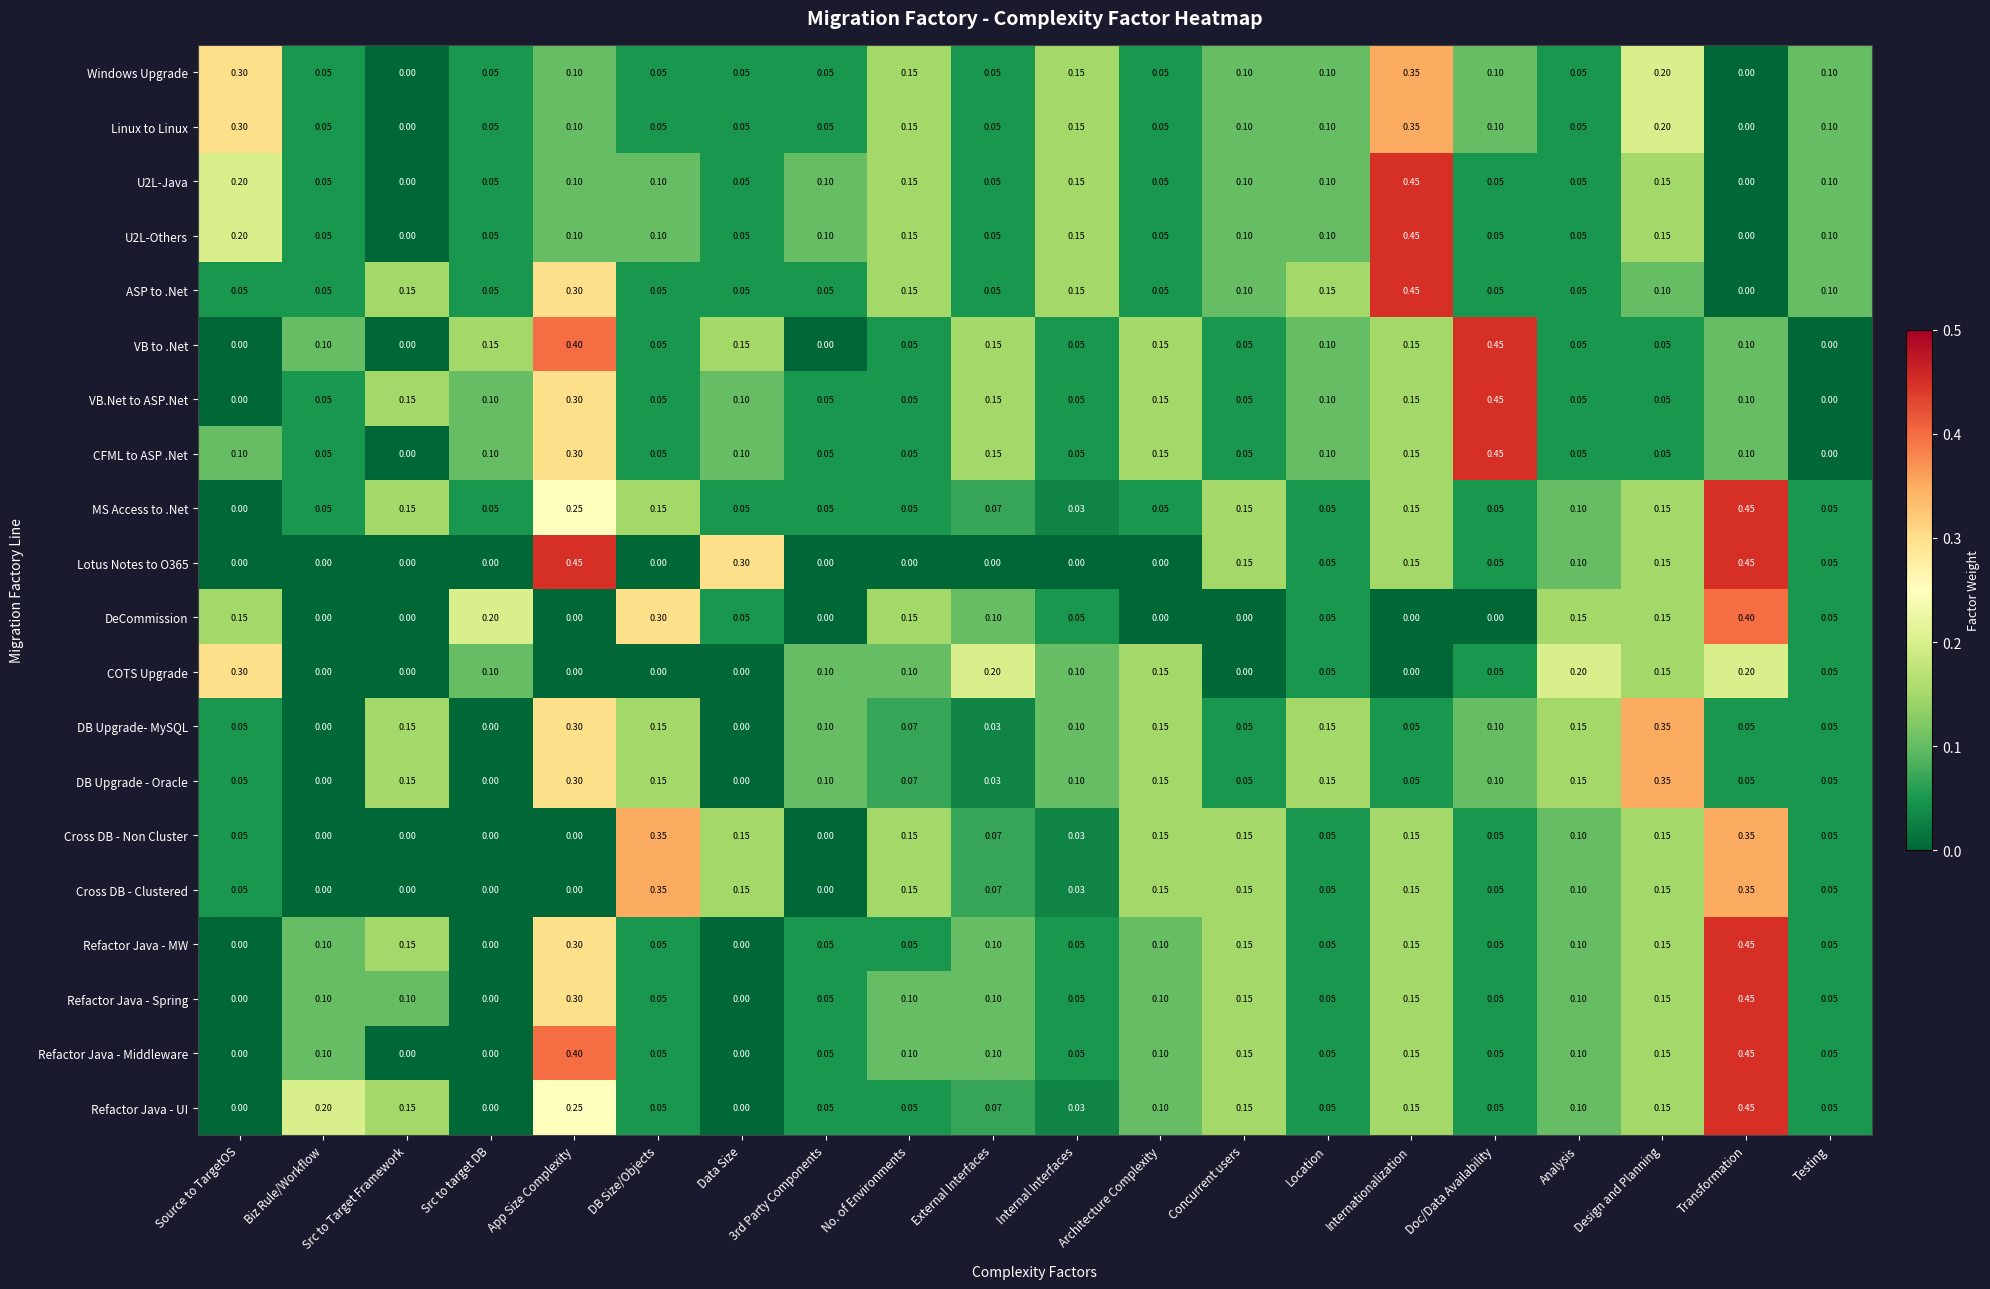

Which series has the largest total across all categories?

VB to .Net